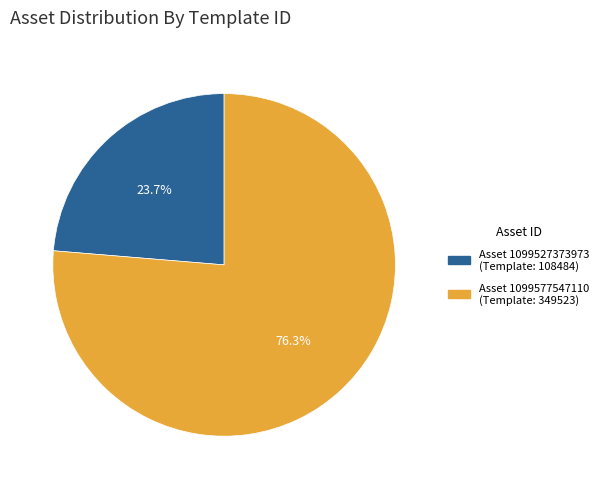

Does any single category account for the majority?

Yes